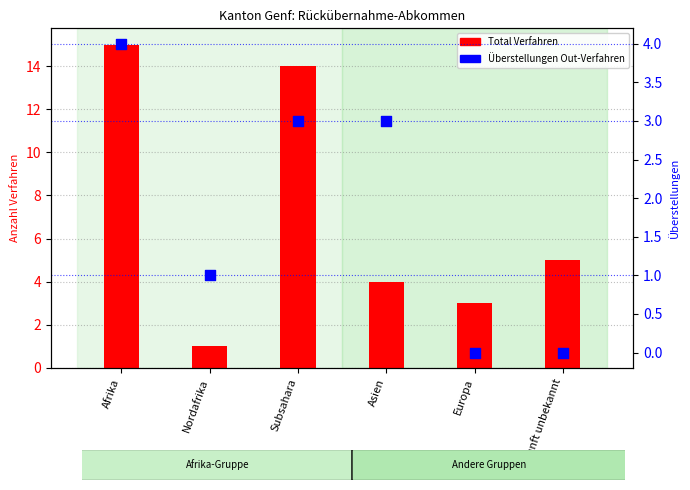

Which series has the largest total across all categories?

Total Verfahren